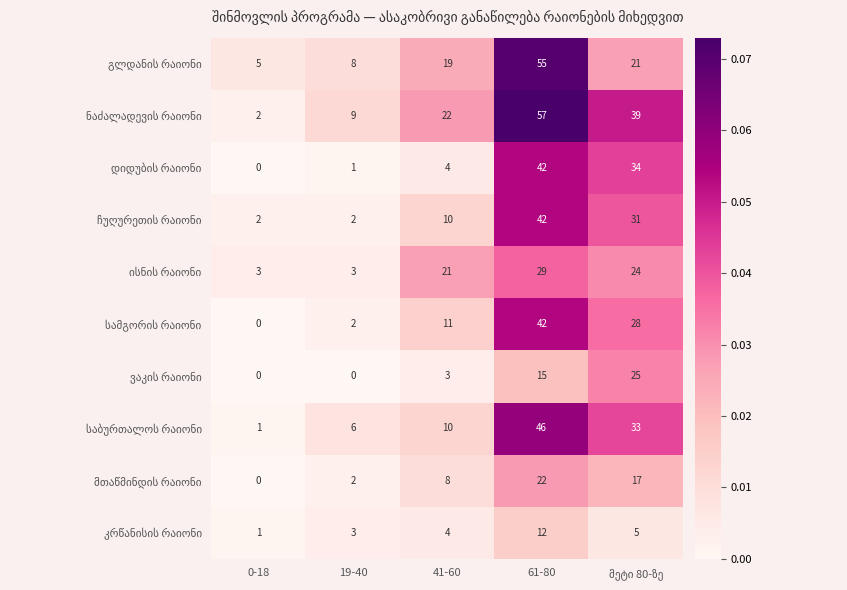

At how many categories does at least one series exceed 15?

3